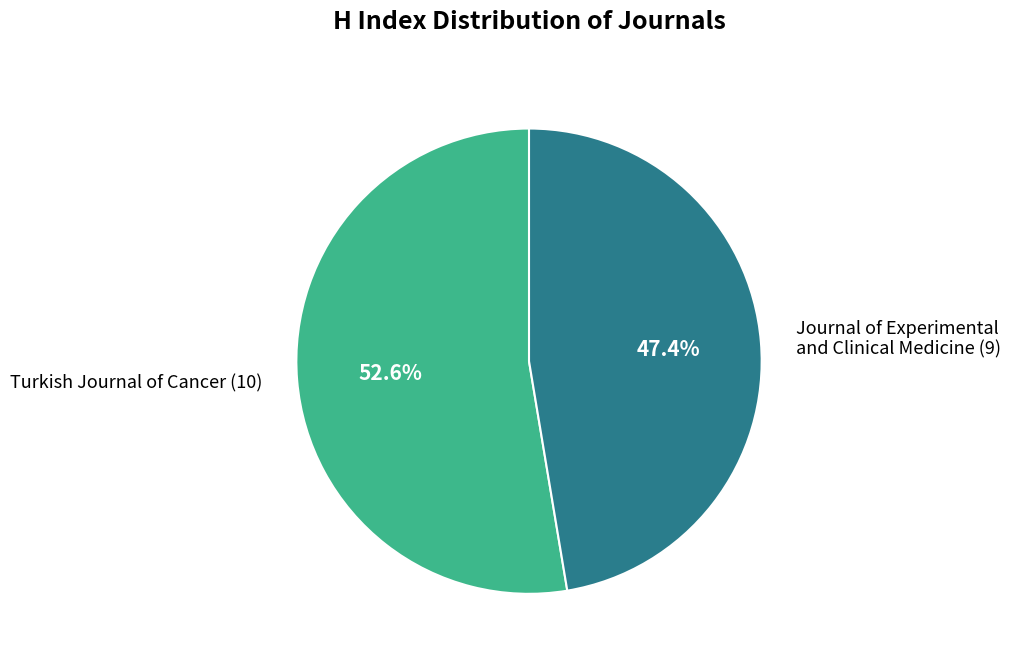

What portion of the pie excludes Turkish Journal of Cancer (10)?

47.4%